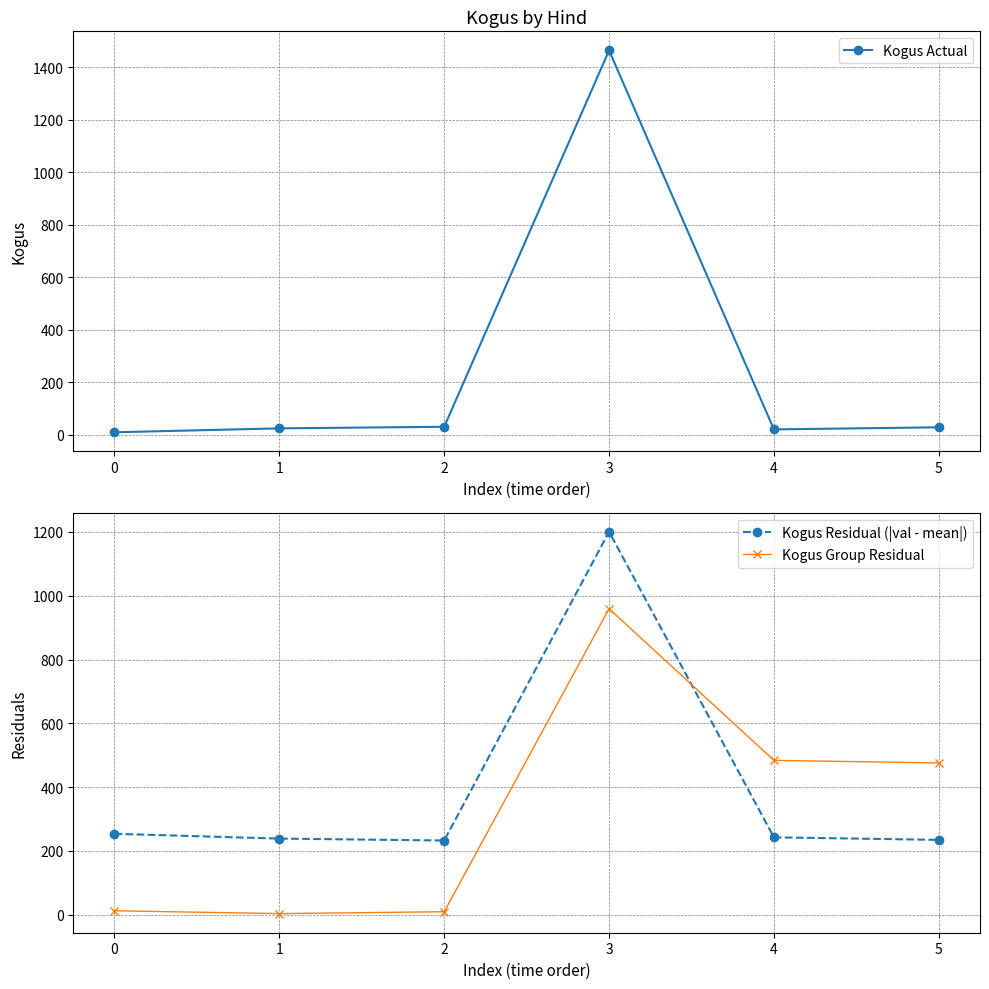

How many intersections are there between Kogus Residual (|val - mean|) and Kogus Group Residual?

1